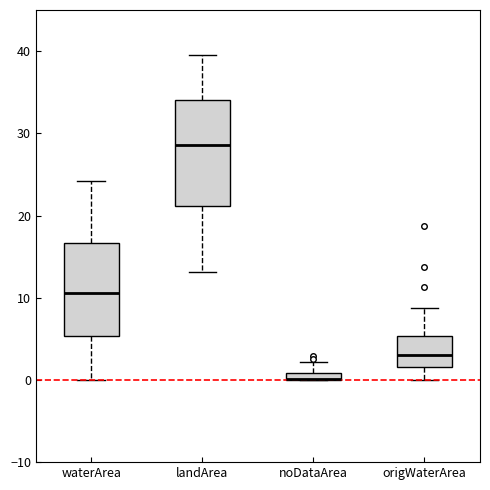

Which box is the tallest, from its lower edge to its upper edge?

landArea